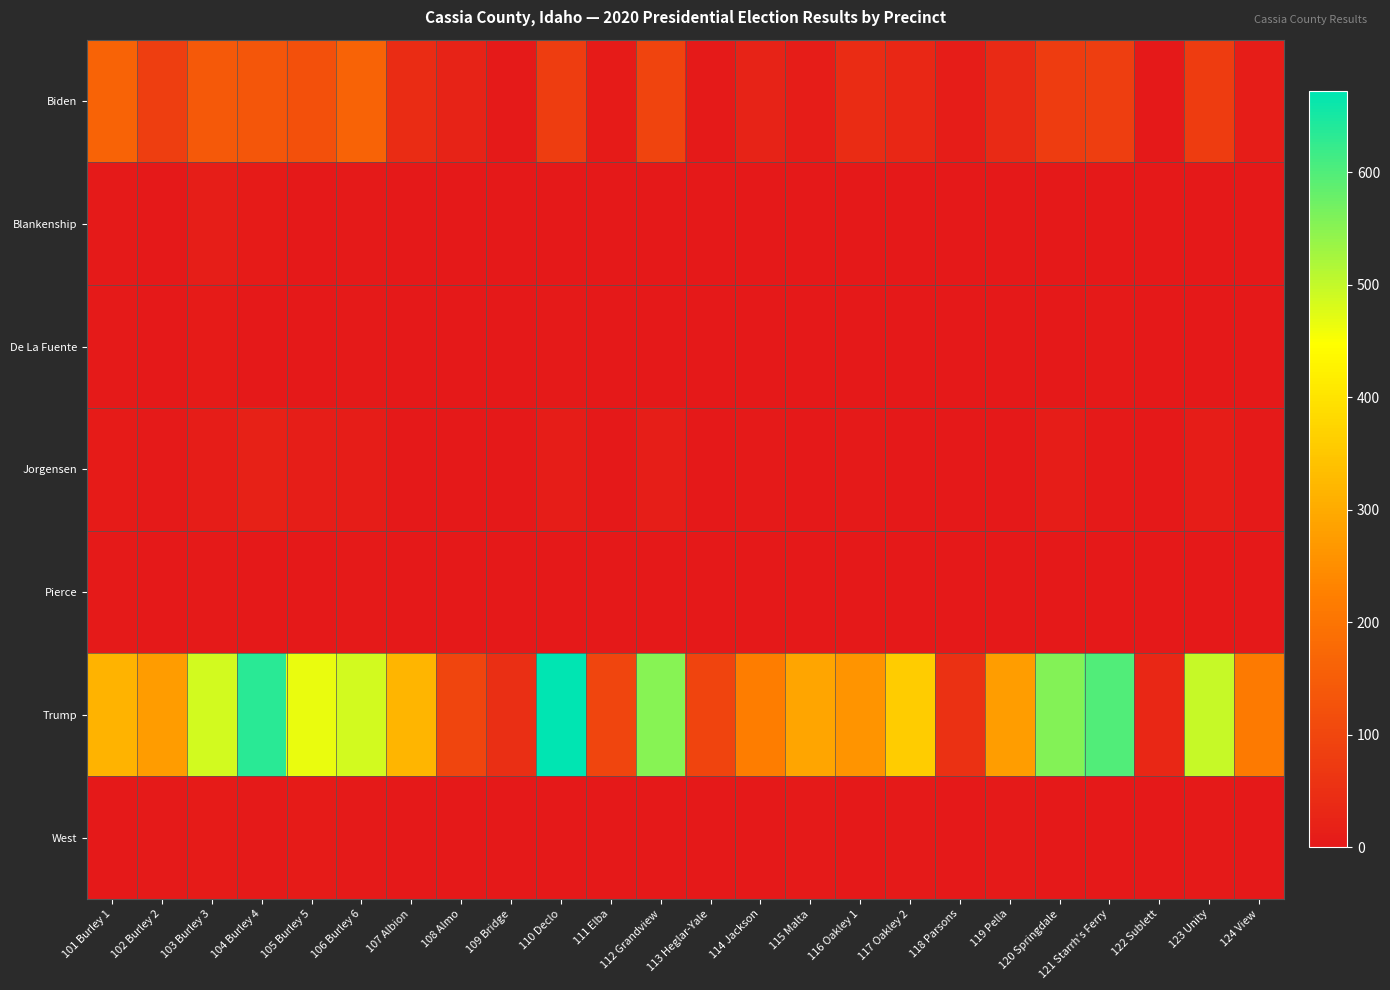

Reading left to right, transcribe all the data shown in this chart.

Biden: 101 Burley 1=163	102 Burley 2=83	103 Burley 3=141	104 Burley 4=134	105 Burley 5=123	106 Burley 6=164	107 Albion=43	108 Almo=21	109 Bridge=4	110 Declo=80	111 Elba=7	112 Grandview=95	113 Heglar-Yale=5	114 Jackson=21	115 Malta=10	116 Oakley 1=42	117 Oakley 2=34	118 Parsons=8	119 Pella=38	120 Springdale=78	121 Starrh's Ferry=83	122 Sublett=2	123 Unity=77	124 View=8
Blankenship: 101 Burley 1=5	102 Burley 2=0	103 Burley 3=11	104 Burley 4=6	105 Burley 5=1	106 Burley 6=3	107 Albion=0	108 Almo=0	109 Bridge=0	110 Declo=2	111 Elba=0	112 Grandview=2	113 Heglar-Yale=0	114 Jackson=0	115 Malta=1	116 Oakley 1=0	117 Oakley 2=1	118 Parsons=0	119 Pella=1	120 Springdale=2	121 Starrh's Ferry=1	122 Sublett=0	123 Unity=2	124 View=0
De La Fuente: 101 Burley 1=5	102 Burley 2=0	103 Burley 3=6	104 Burley 4=2	105 Burley 5=0	106 Burley 6=4	107 Albion=0	108 Almo=0	109 Bridge=0	110 Declo=3	111 Elba=0	112 Grandview=0	113 Heglar-Yale=0	114 Jackson=0	115 Malta=0	116 Oakley 1=0	117 Oakley 2=0	118 Parsons=0	119 Pella=1	120 Springdale=1	121 Starrh's Ferry=4	122 Sublett=0	123 Unity=0	124 View=0
Jorgensen: 101 Burley 1=6	102 Burley 2=5	103 Burley 3=8	104 Burley 4=20	105 Burley 5=12	106 Burley 6=9	107 Albion=1	108 Almo=0	109 Bridge=0	110 Declo=9	111 Elba=0	112 Grandview=12	113 Heglar-Yale=0	114 Jackson=3	115 Malta=0	116 Oakley 1=4	117 Oakley 2=1	118 Parsons=0	119 Pella=2	120 Springdale=8	121 Starrh's Ferry=5	122 Sublett=2	123 Unity=10	124 View=4
Pierce: 101 Burley 1=3	102 Burley 2=0	103 Burley 3=4	104 Burley 4=1	105 Burley 5=2	106 Burley 6=3	107 Albion=0	108 Almo=1	109 Bridge=0	110 Declo=1	111 Elba=1	112 Grandview=1	113 Heglar-Yale=0	114 Jackson=1	115 Malta=1	116 Oakley 1=0	117 Oakley 2=0	118 Parsons=0	119 Pella=2	120 Springdale=1	121 Starrh's Ferry=1	122 Sublett=0	123 Unity=2	124 View=0
Trump: 101 Burley 1=317	102 Burley 2=275	103 Burley 3=486	104 Burley 4=634	105 Burley 5=465	106 Burley 6=488	107 Albion=318	108 Almo=99	109 Bridge=49	110 Declo=672	111 Elba=99	112 Grandview=552	113 Heglar-Yale=97	114 Jackson=220	115 Malta=289	116 Oakley 1=262	117 Oakley 2=359	118 Parsons=53	119 Pella=276	120 Springdale=555	121 Starrh's Ferry=599	122 Sublett=32	123 Unity=497	124 View=214
West: 101 Burley 1=2	102 Burley 2=3	103 Burley 3=6	104 Burley 4=4	105 Burley 5=6	106 Burley 6=4	107 Albion=0	108 Almo=0	109 Bridge=0	110 Declo=0	111 Elba=1	112 Grandview=2	113 Heglar-Yale=0	114 Jackson=1	115 Malta=3	116 Oakley 1=1	117 Oakley 2=4	118 Parsons=0	119 Pella=3	120 Springdale=2	121 Starrh's Ferry=2	122 Sublett=0	123 Unity=4	124 View=0